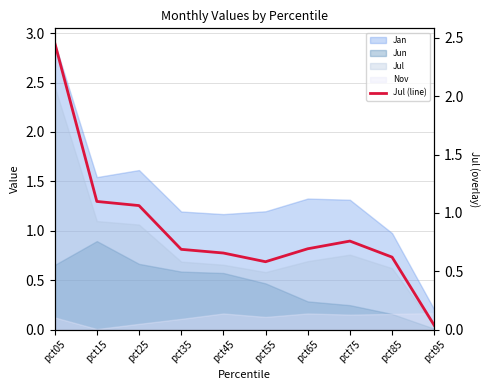

How many points are higher than both their immediate neighbors (excluding endpoints)?

1